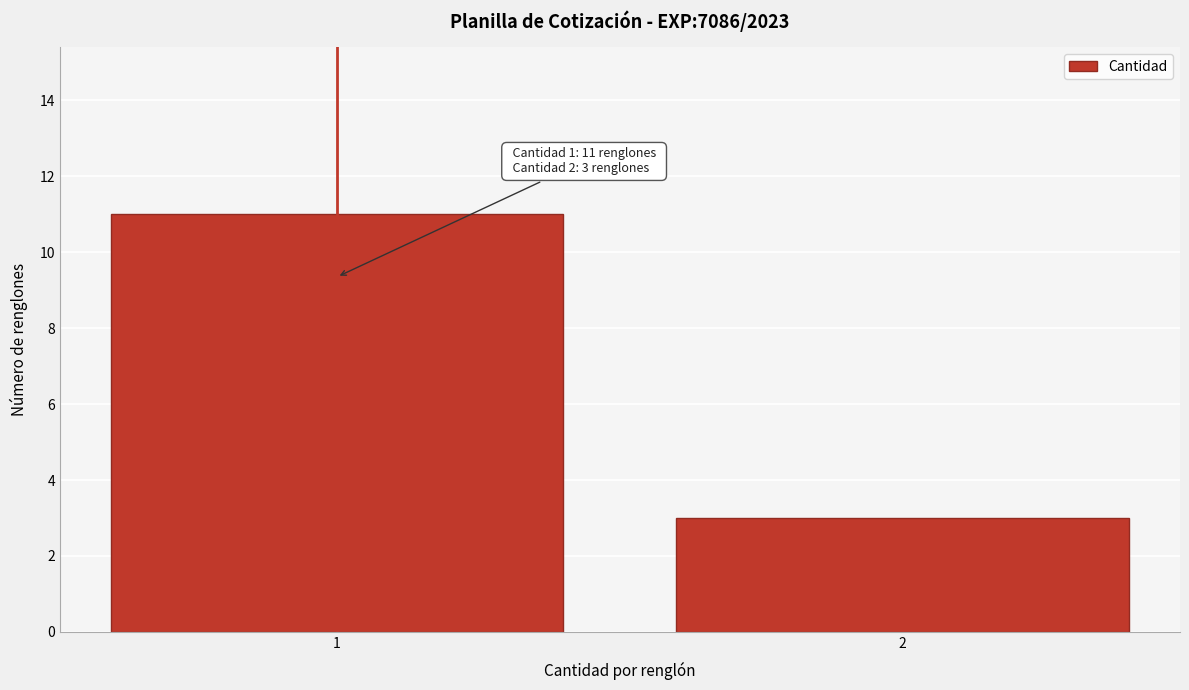

Reading left to right, what are all the values shown in this chart?

11	3